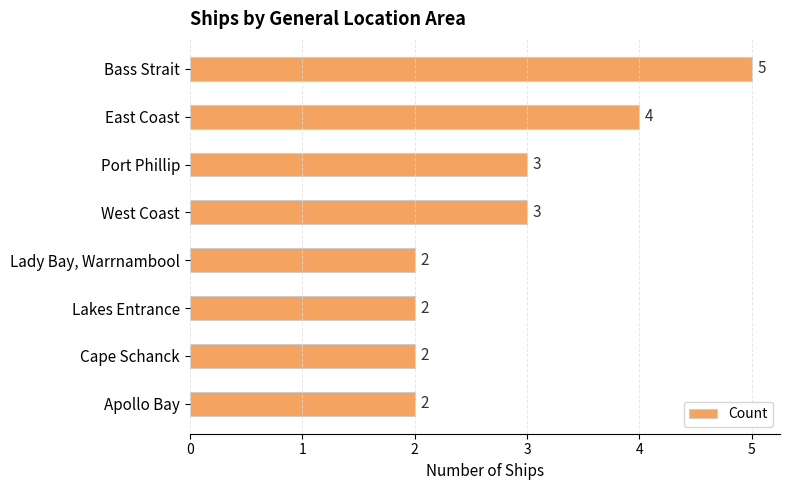

Reading top to bottom, extract all data points from this chart.

Bass Strait=5	East Coast=4	Port Phillip=3	West Coast=3	Lady Bay, Warrnambool=2	Lakes Entrance=2	Cape Schanck=2	Apollo Bay=2